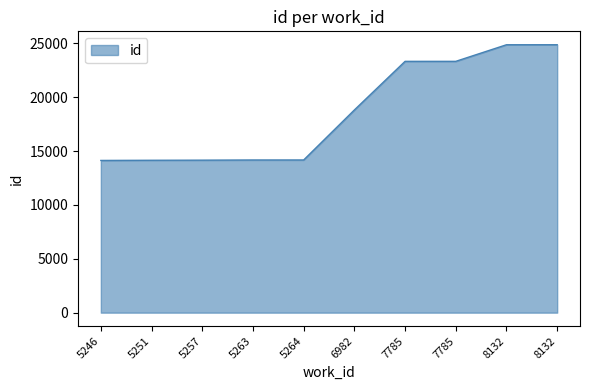

Which has a higher value, 8132 or 5263?

8132